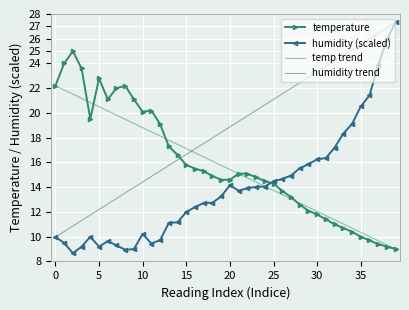

How many times do humidity and temperature cross each other?

1